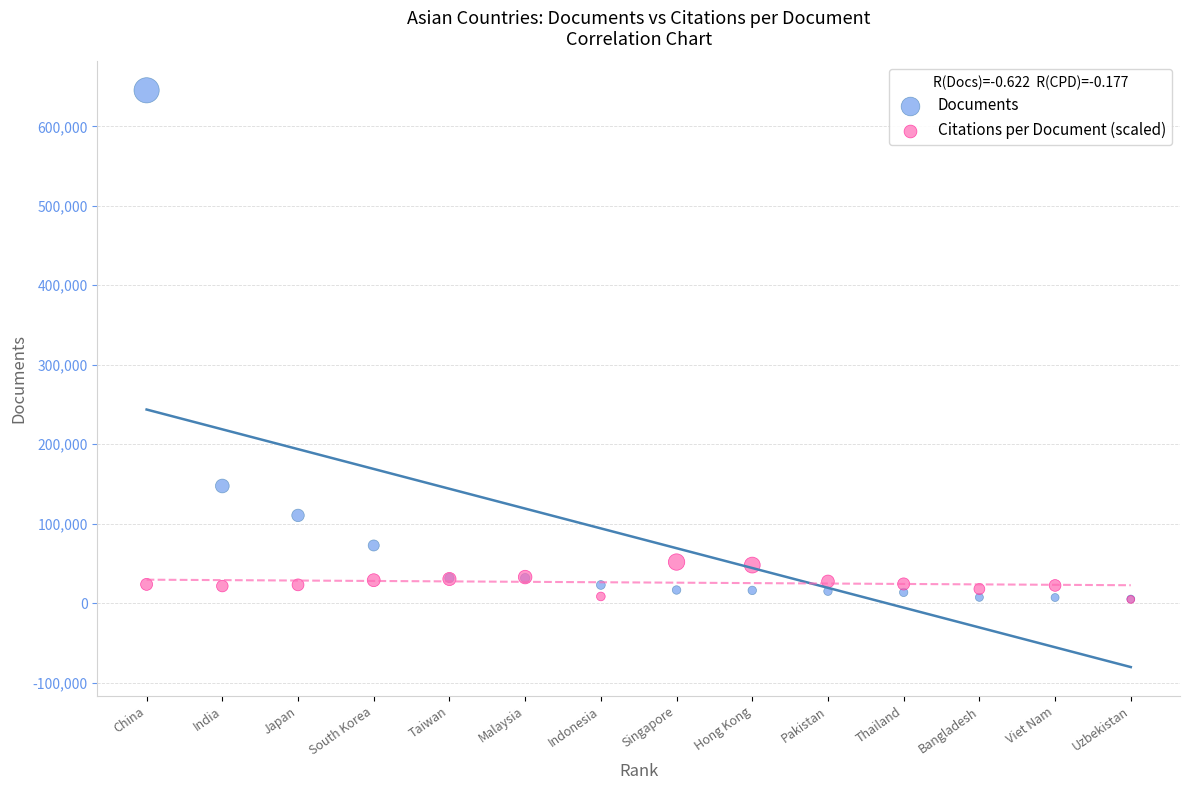

Across all series, what Y value is closest to 324929?

147354.0